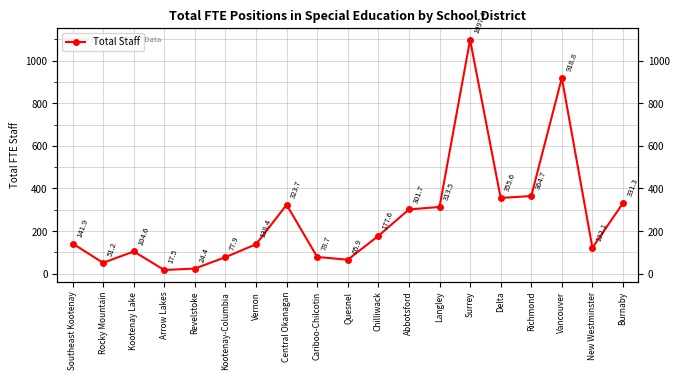

At which category does the data reach its first local valley?

Rocky Mountain